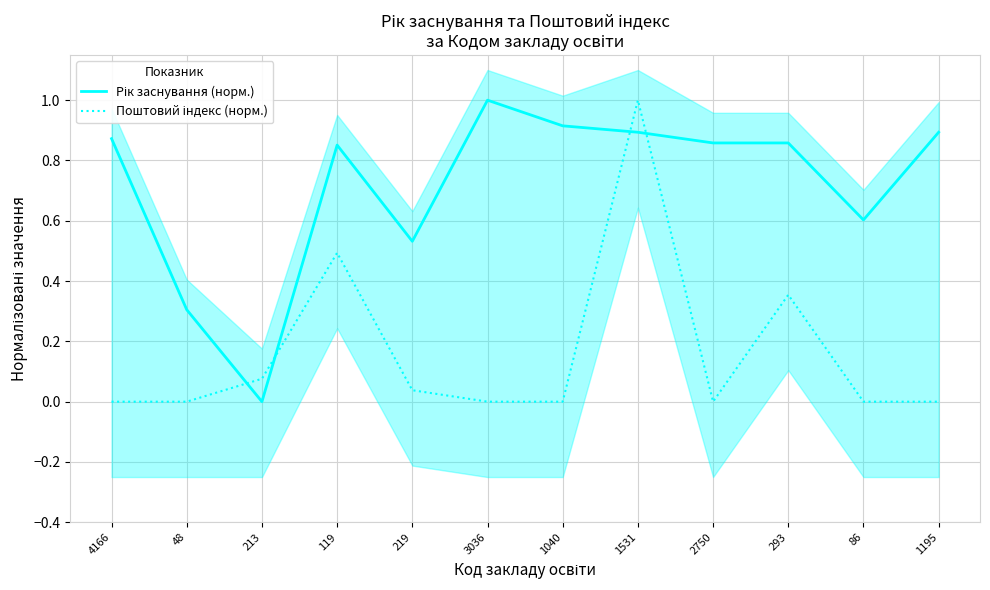

Which has a higher value, 293 or 1531?

1531